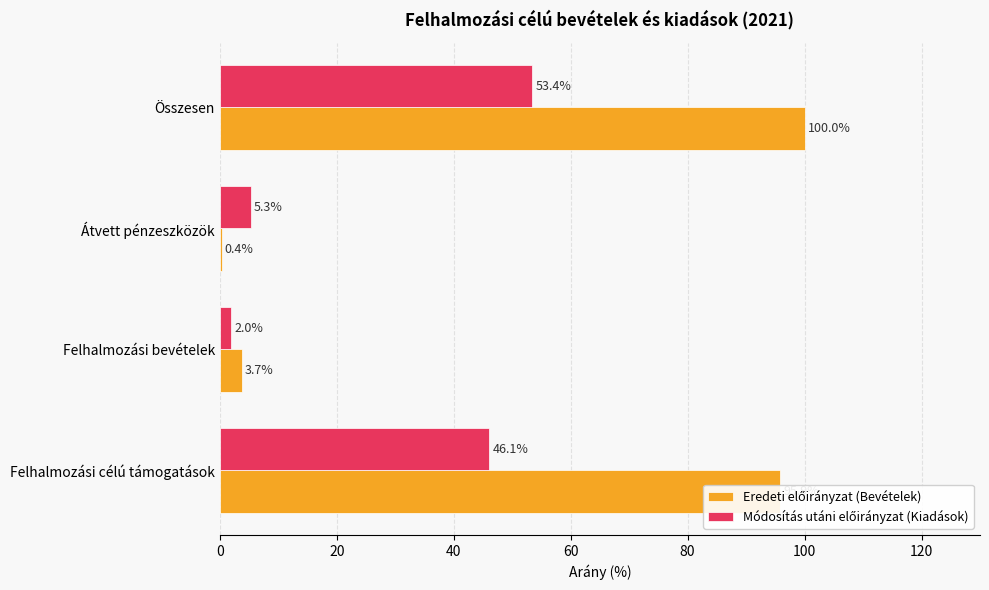

At which category is the sum across all series the highest?

Összesen